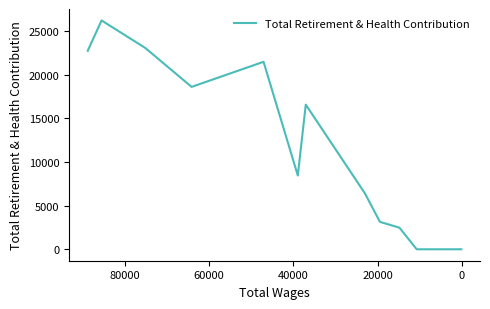

How many points are higher than both their immediate neighbors (excluding endpoints)?

3